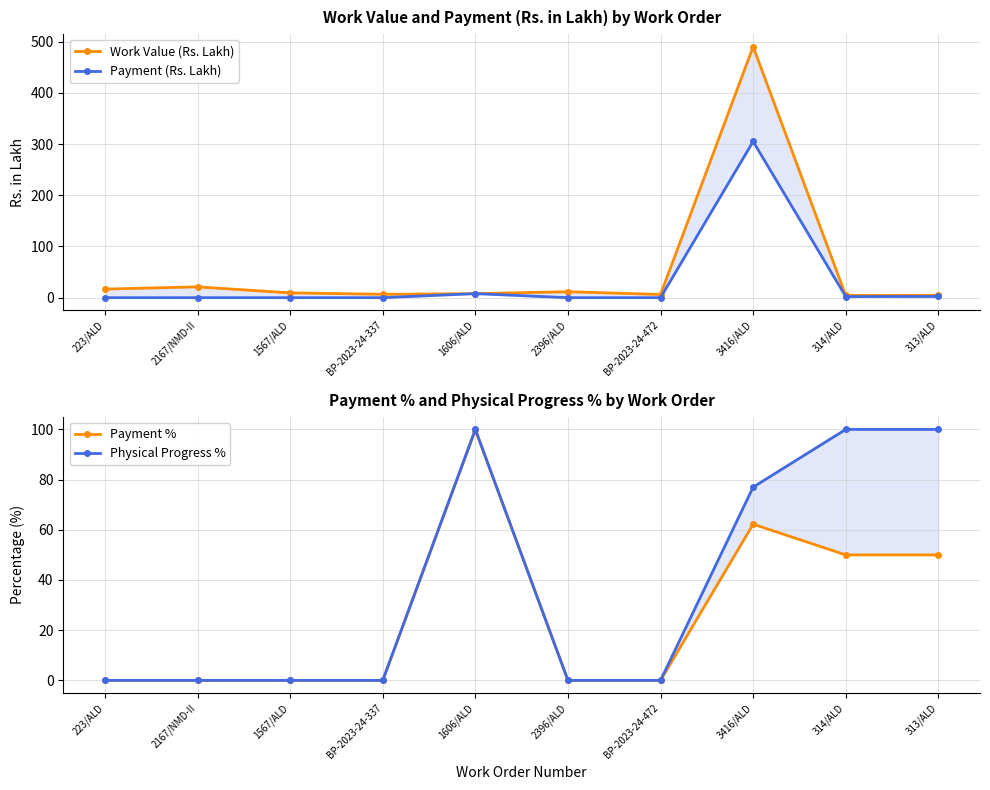

Rank the series by their average value, from lowest to highest.

Payment %, Payment (Rs. Lakh), Physical Progress %, Work Value (Rs. Lakh)